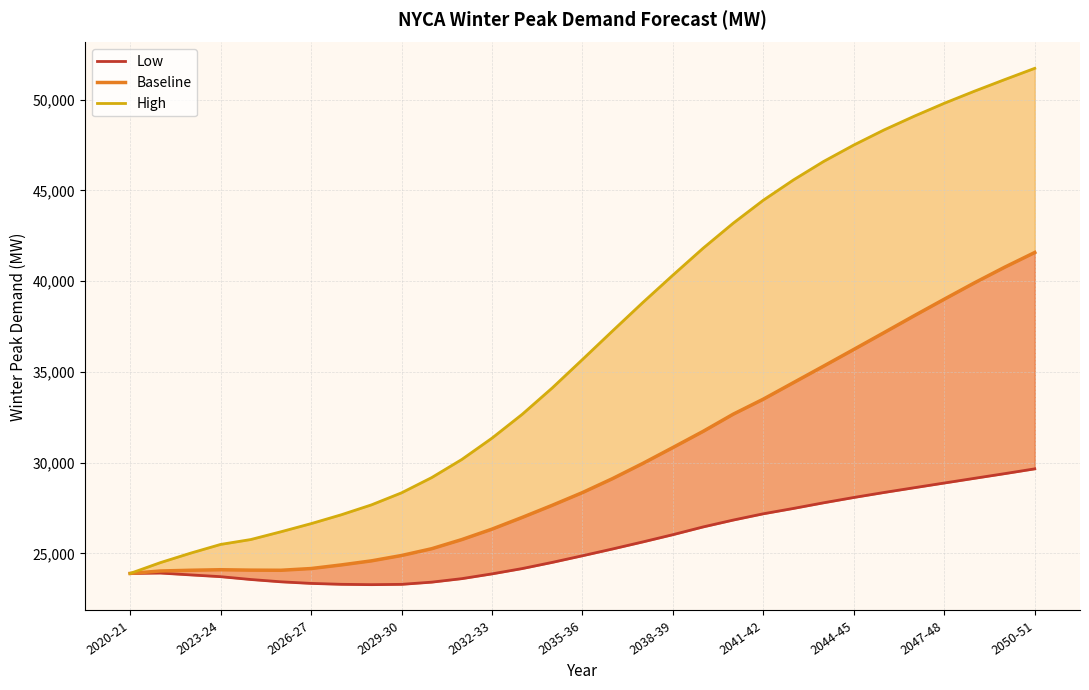

How many data points in Low are above 24865?

15